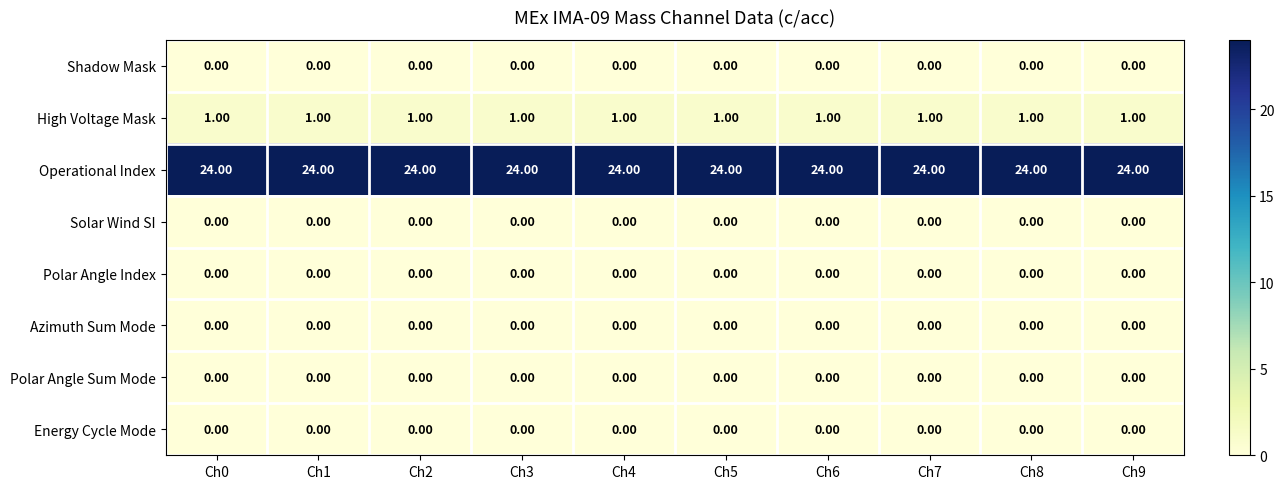

What is the total value across all series at Ch5?

25